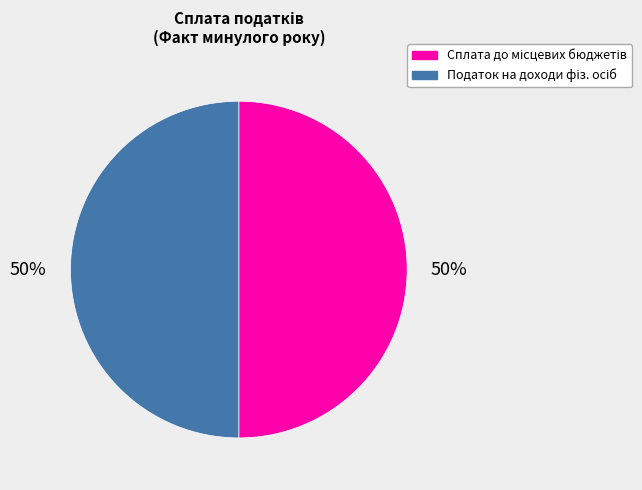

To the nearest percent, what is the average slice percentage?

50%